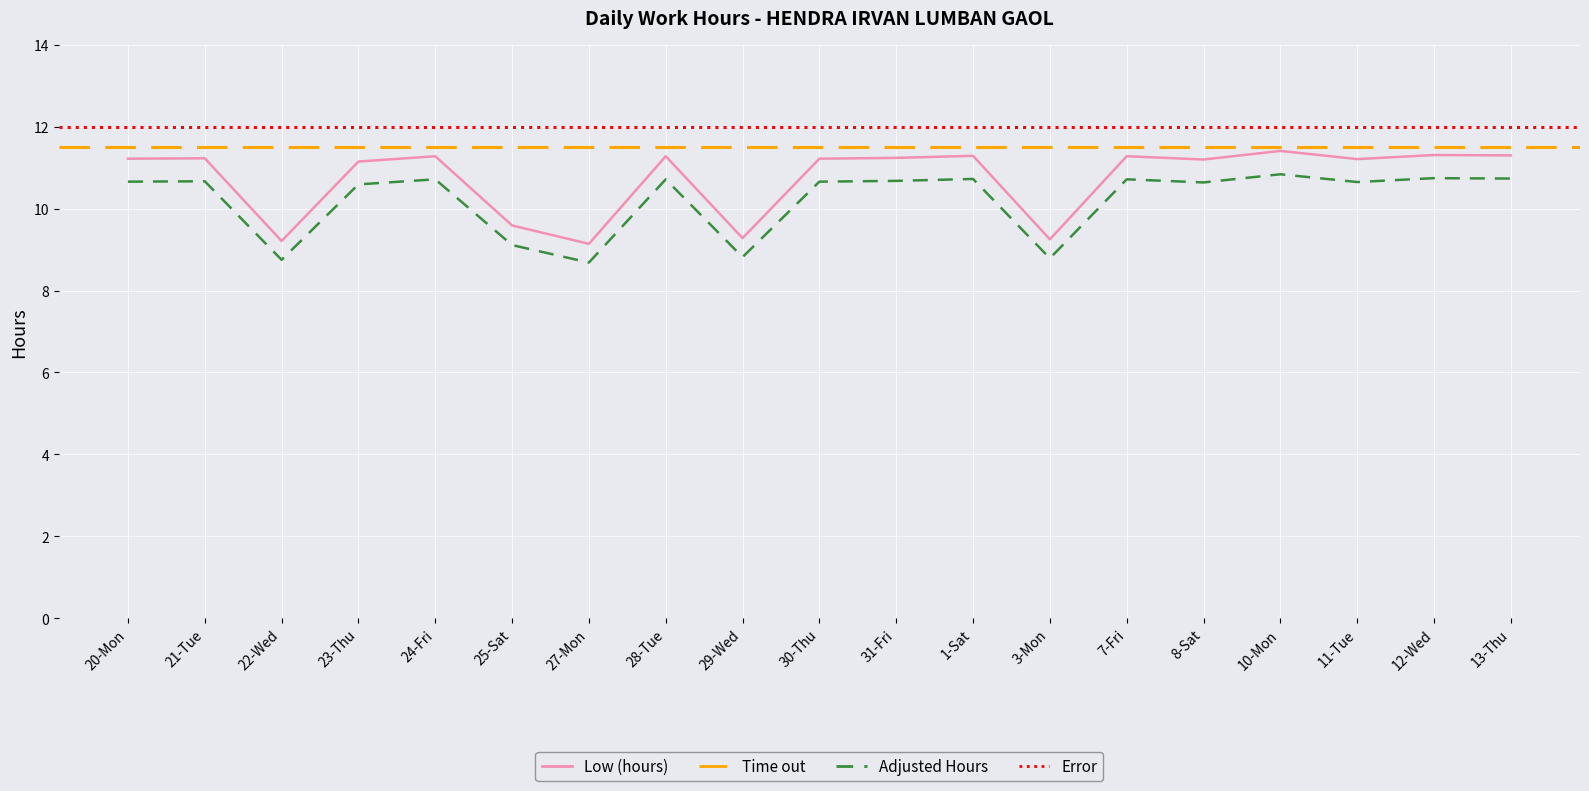

True or false: there are more than 2 points higher than both neighbors.

True